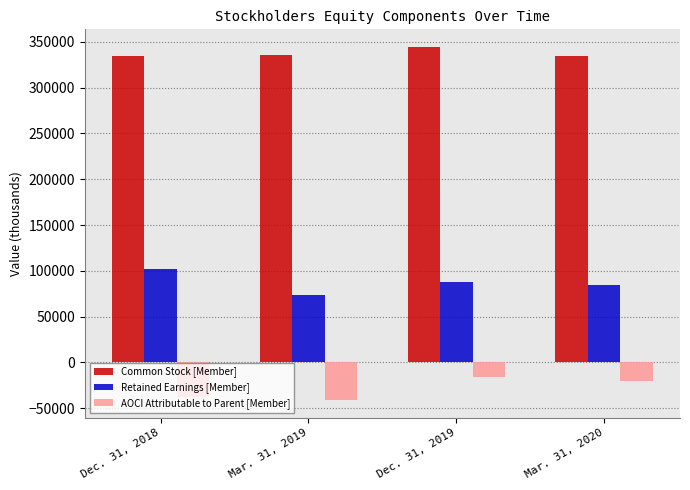

Is it true that Retained Earnings [Member] equals 102261 at Dec. 31, 2018?

True